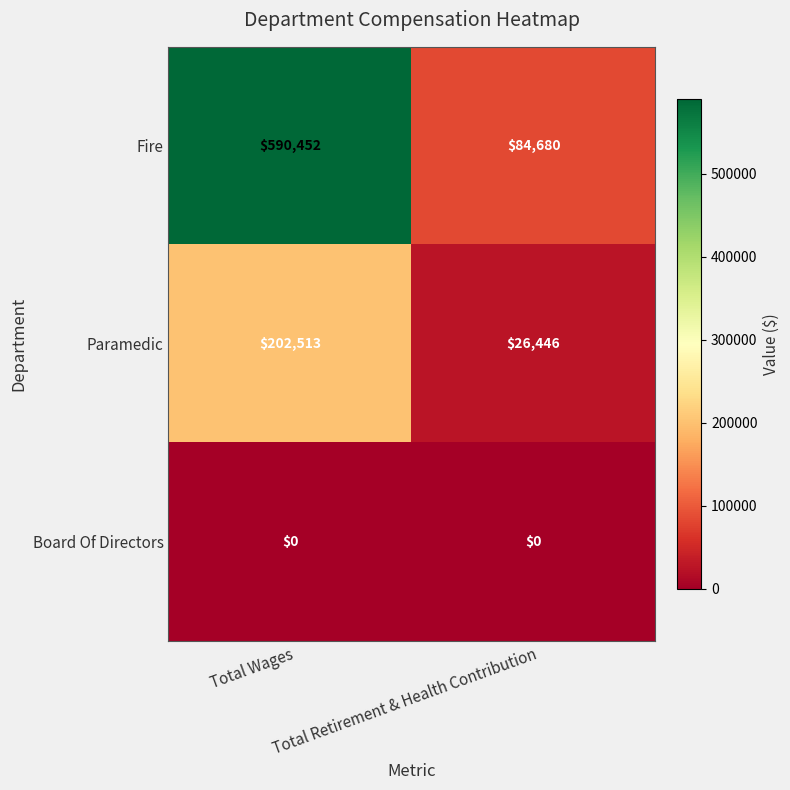

How many data points does each series have?

2